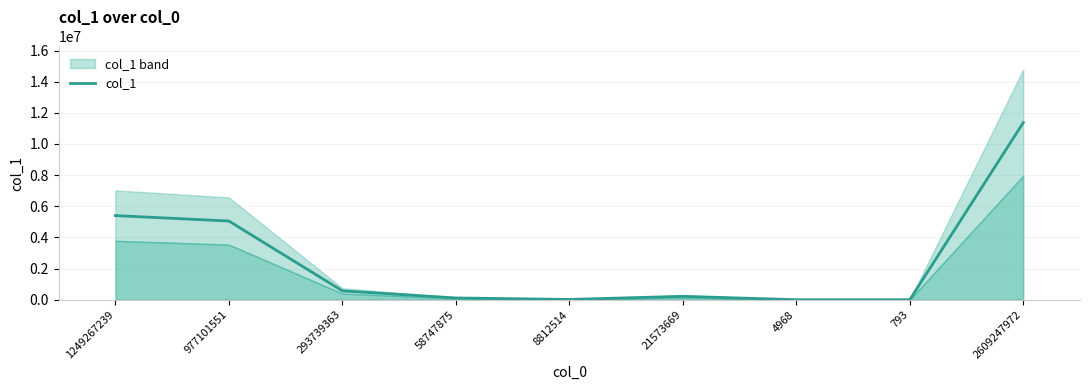

Count the number of values greater than 218740.

4